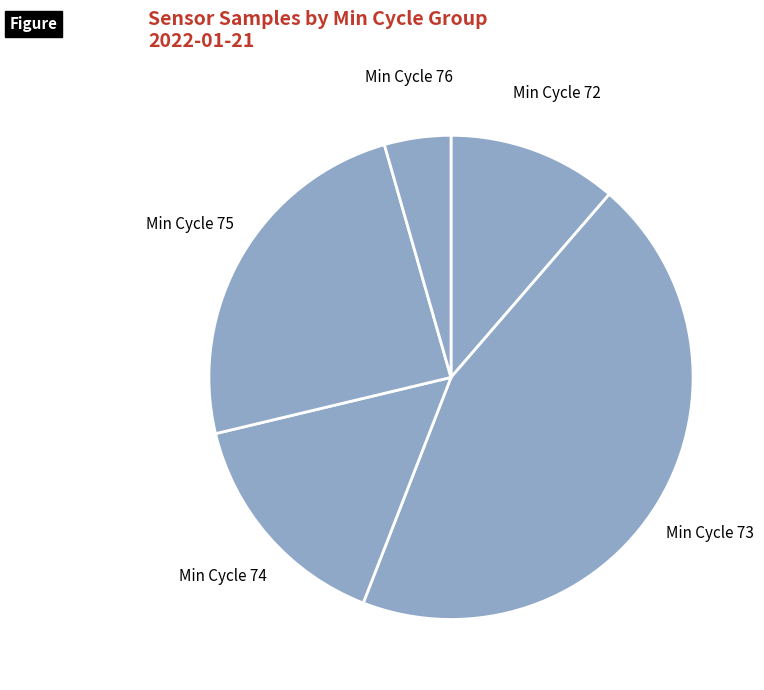

Which category has the smallest portion of the pie?

Min Cycle 76